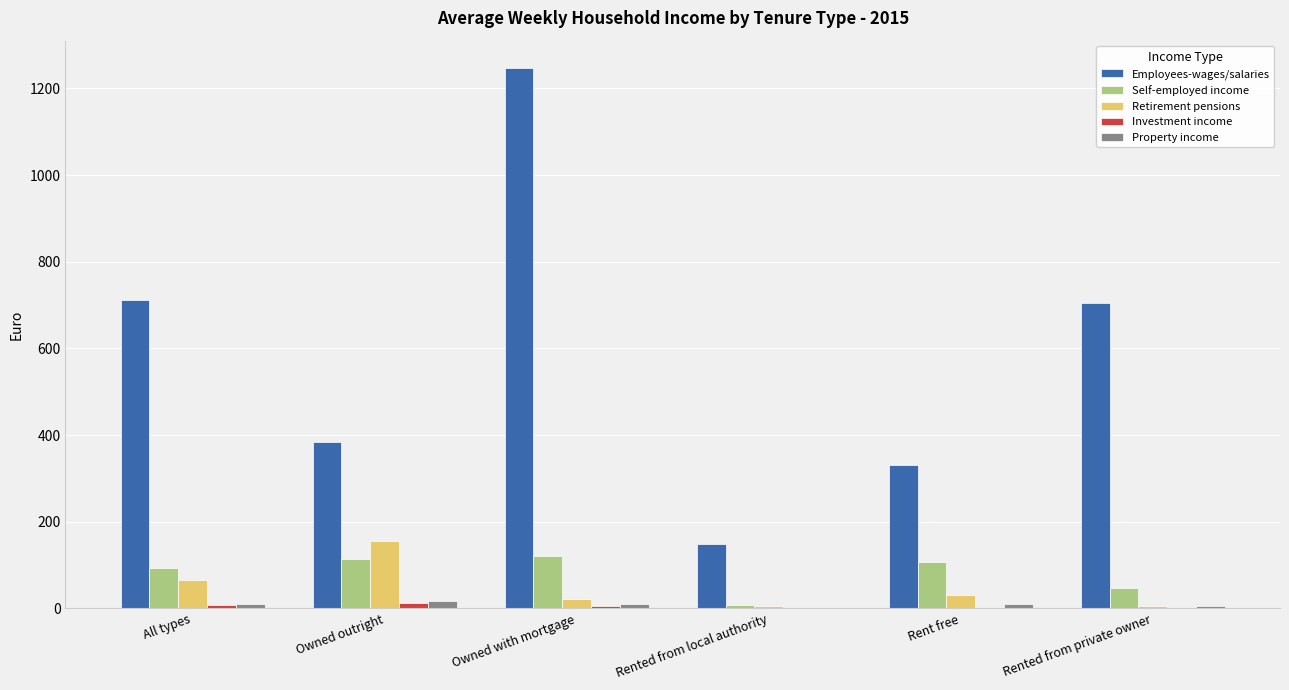

What is the sum of the Self-employed income values at All types and Rent free?

199.2